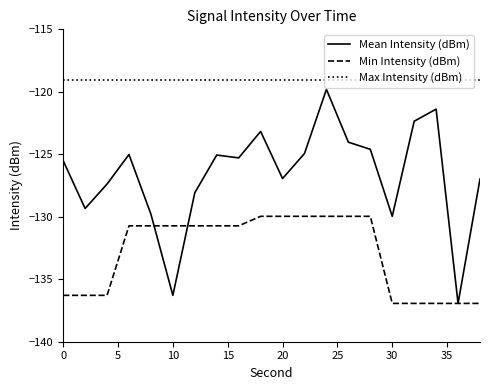

Which series has the largest range (max minus min)?

Mean Intensity (dBm)